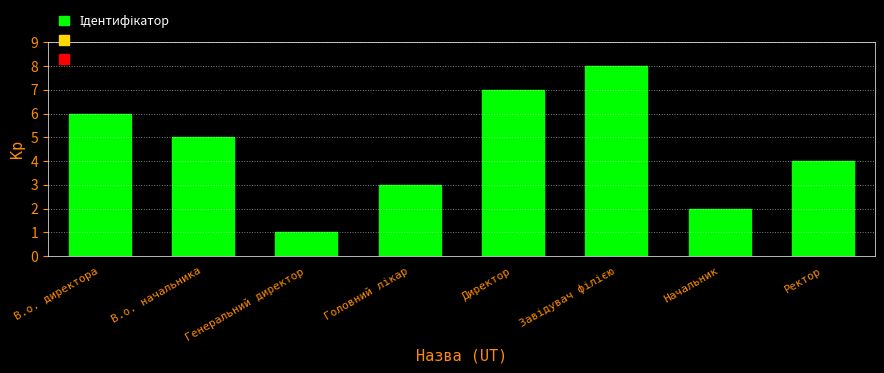

The chart shows a value of 10 at Директор. True or false?

False